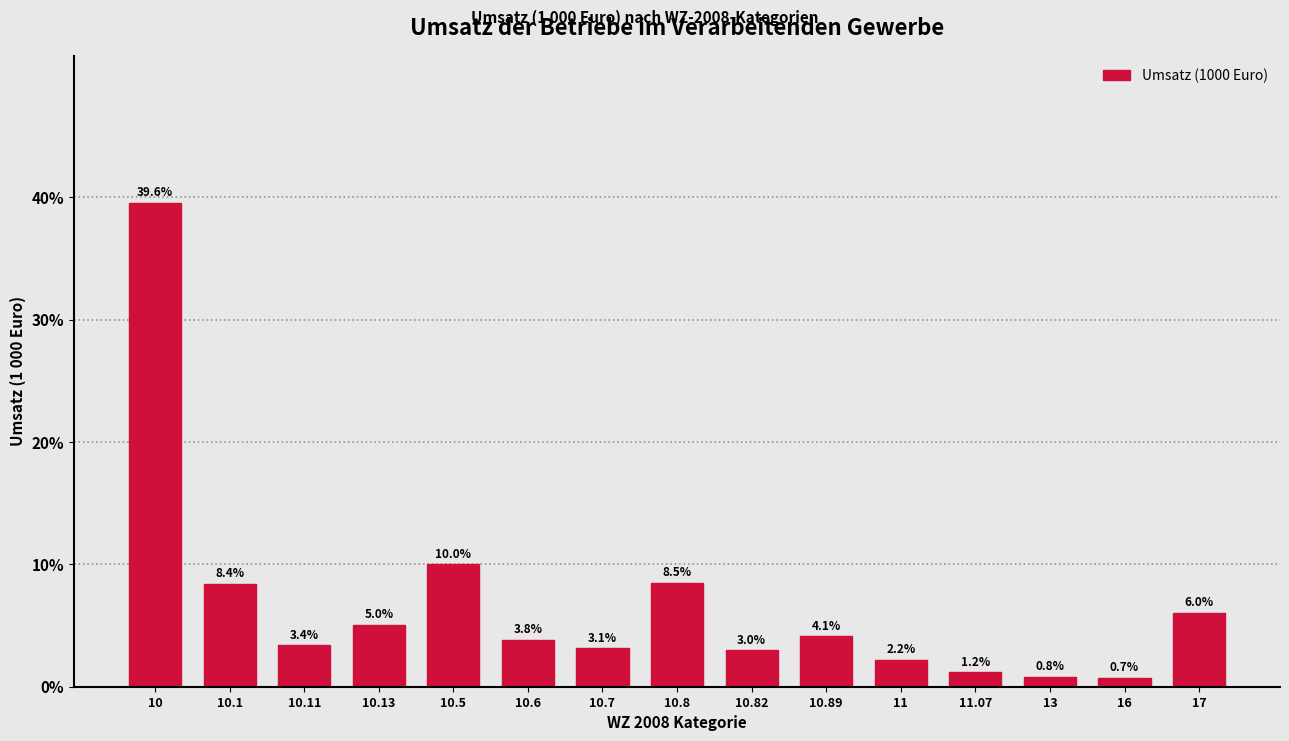

Reading left to right, what are all the values shown in this chart?

10=39.6	10.1=8.4	10.11=3.4	10.13=5.0	10.5=10.0	10.6=3.8	10.7=3.1	10.8=8.5	10.82=3.0	10.89=4.1	11=2.2	11.07=1.2	13=0.8	16=0.7	17=6.0